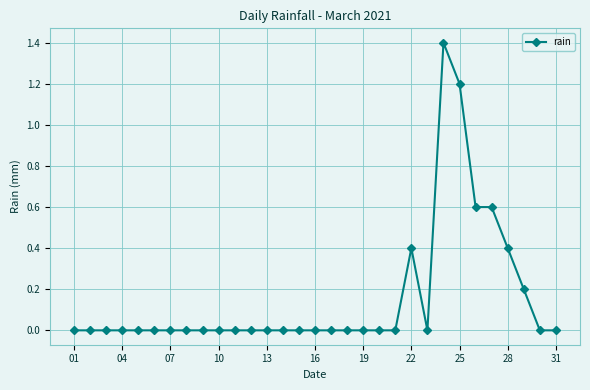

What is the difference between the maximum and minimum values?

1.4